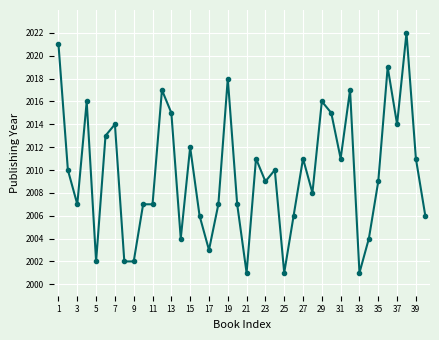

What is the value of the 14th point from the left?

2004